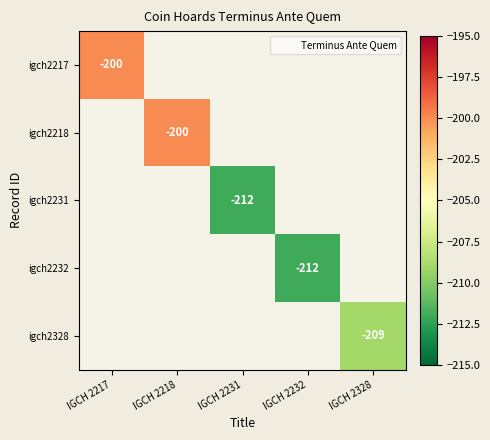

The igch2218 series shows -330.4 at IGCH 2218. True or false?

False